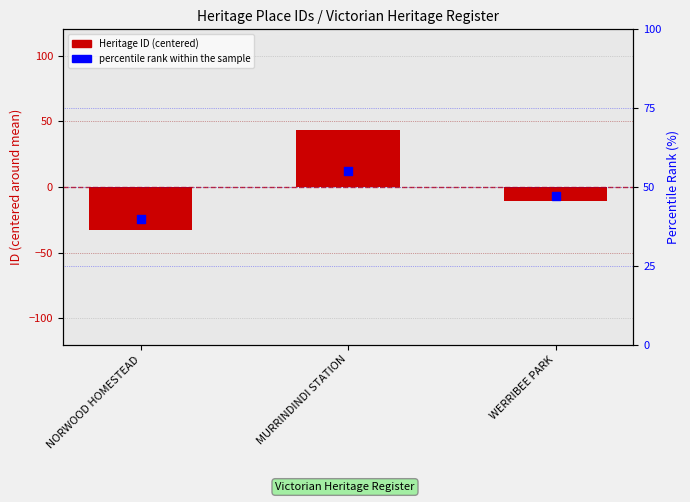

Which series has the largest Y range (max minus min)?

Heritage ID (centered)